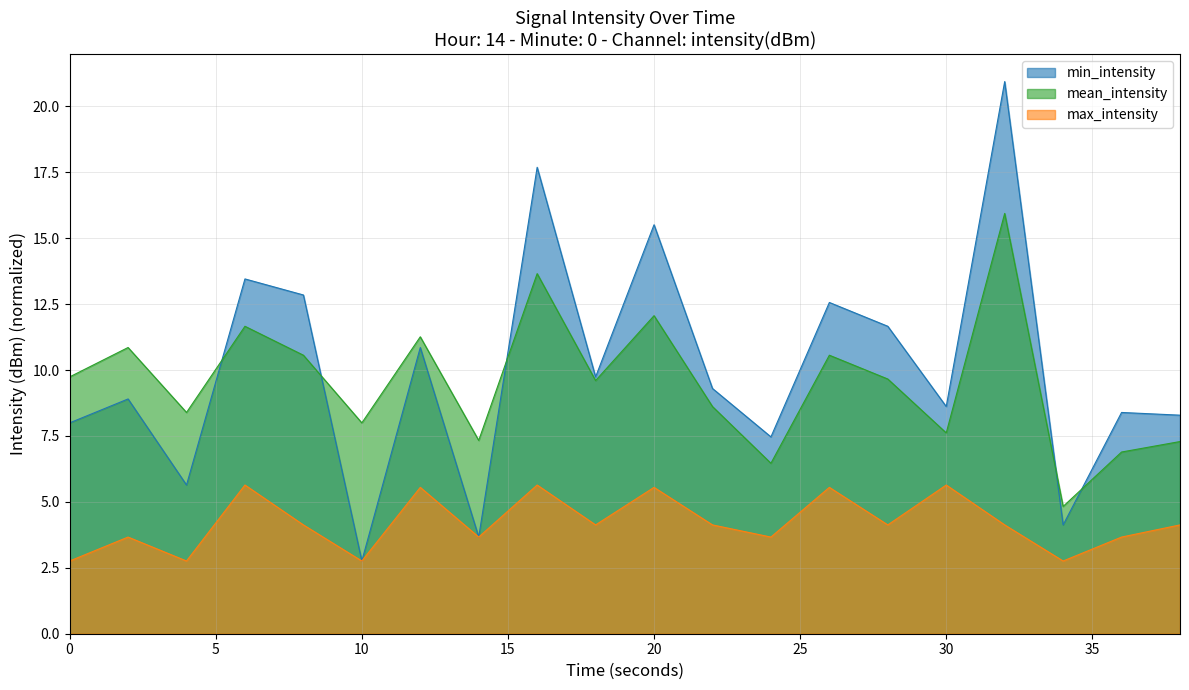

Is the value of mean_intensity at 18 greater than the value of min_intensity at 16?

No